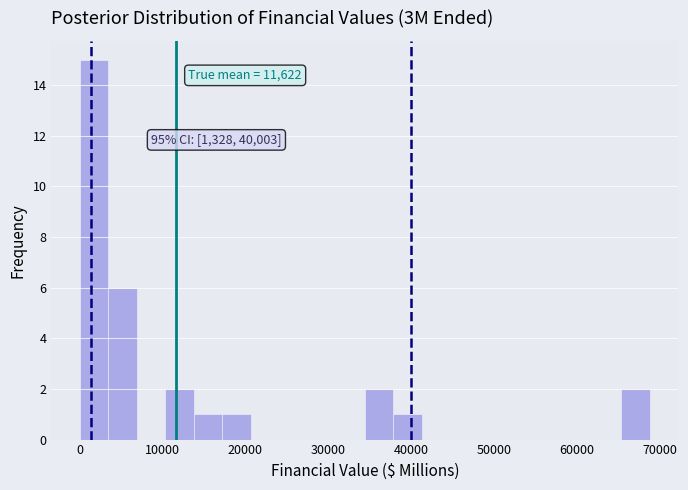

Read against the x-axis, roughly where is the centre of the tallest bar?

2000